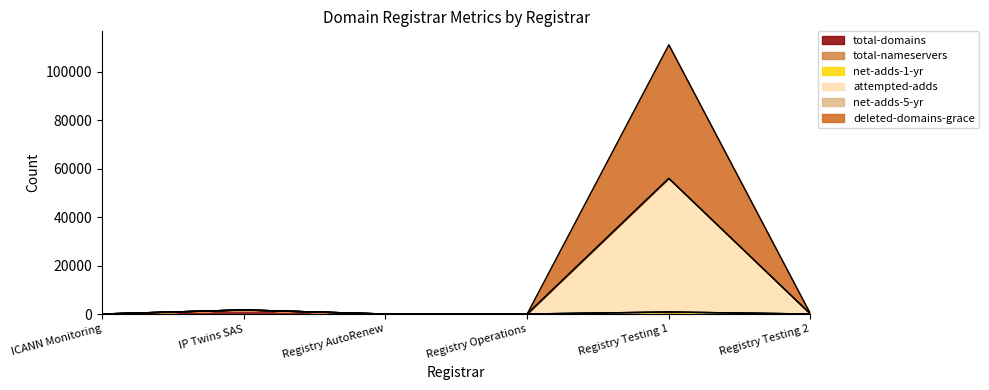

True or false: total-domains and deleted-domains-grace intersect in this chart.

False